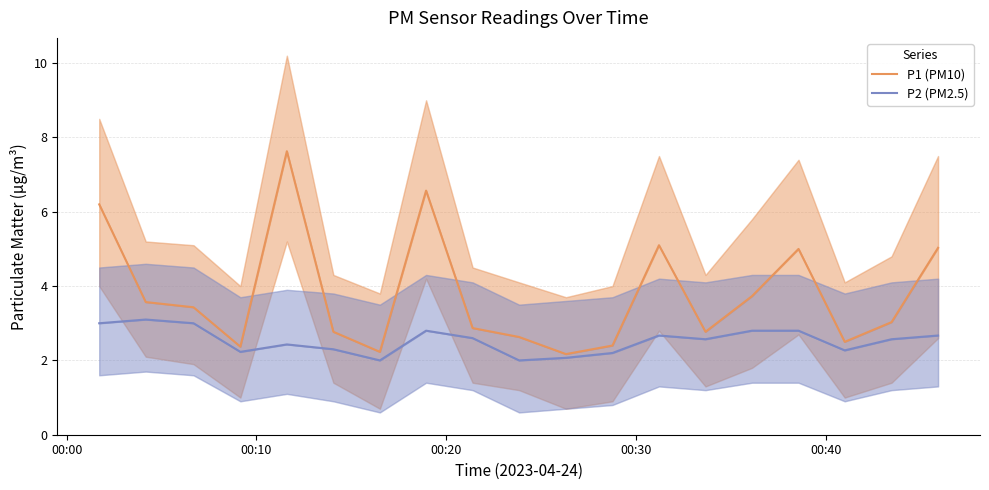

Reading left to right, transcribe all the data shown in this chart.

P1 (PM10): 6.2	3.6	3.4	2.4	7.6	2.8	2.2	6.6	2.9	2.6	2.2	2.4	5.1	2.8	3.7	5.0	2.5	3.0	5.0
P2 (PM2.5): 3.0	3.1	3.0	2.2	2.4	2.3	2.0	2.8	2.6	2.0	2.1	2.2	2.7	2.6	2.8	2.8	2.3	2.6	2.7